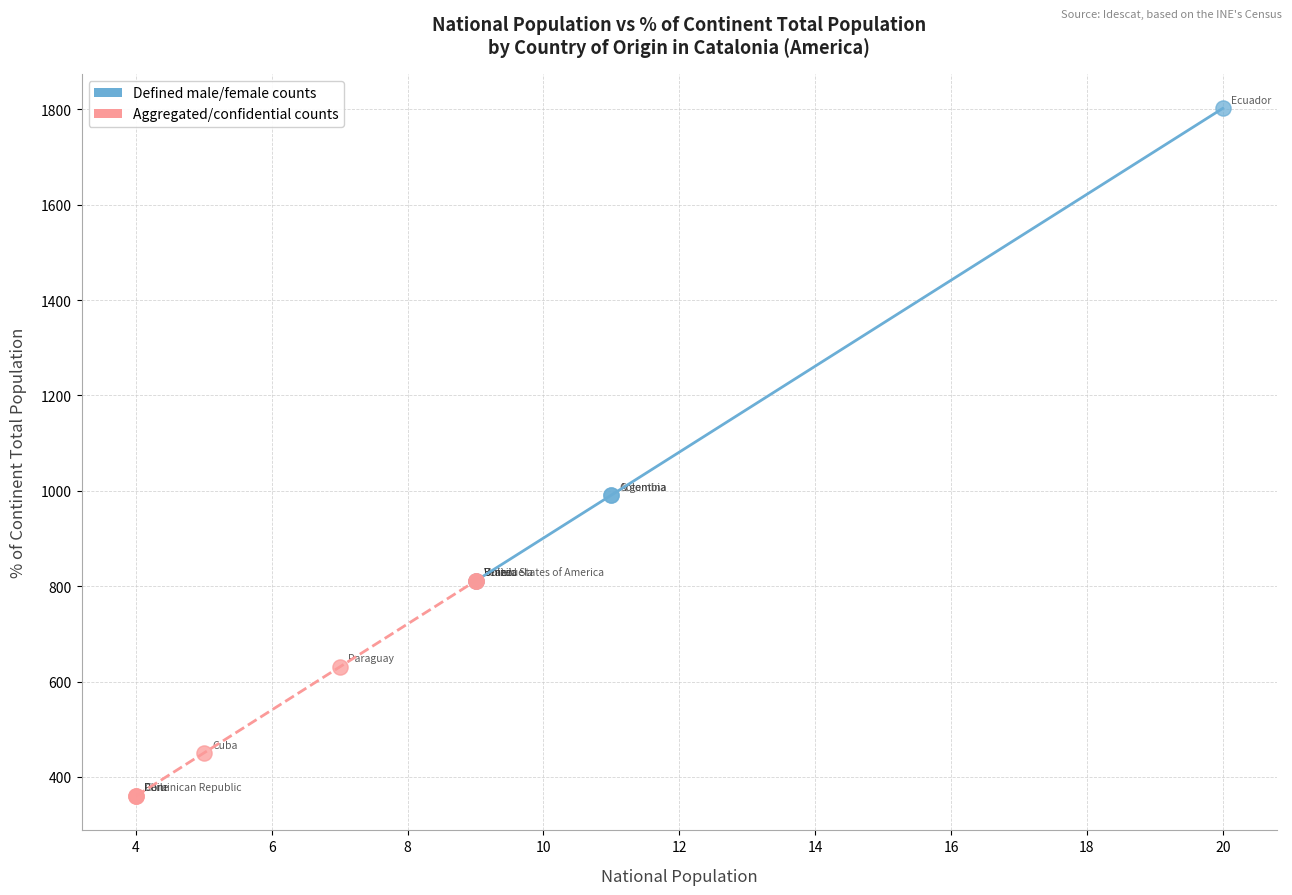

Which series contains the highest Y value?

Defined male/female counts